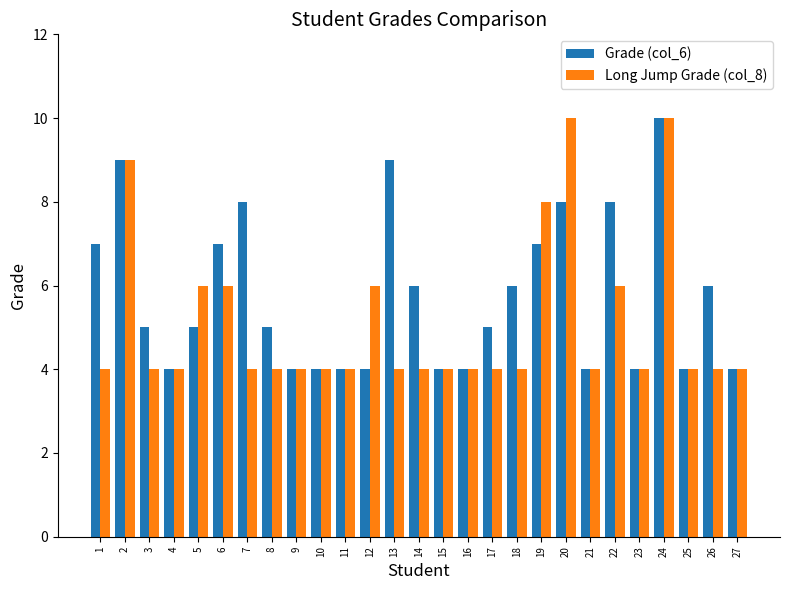

Count the number of categories in the chart.

27